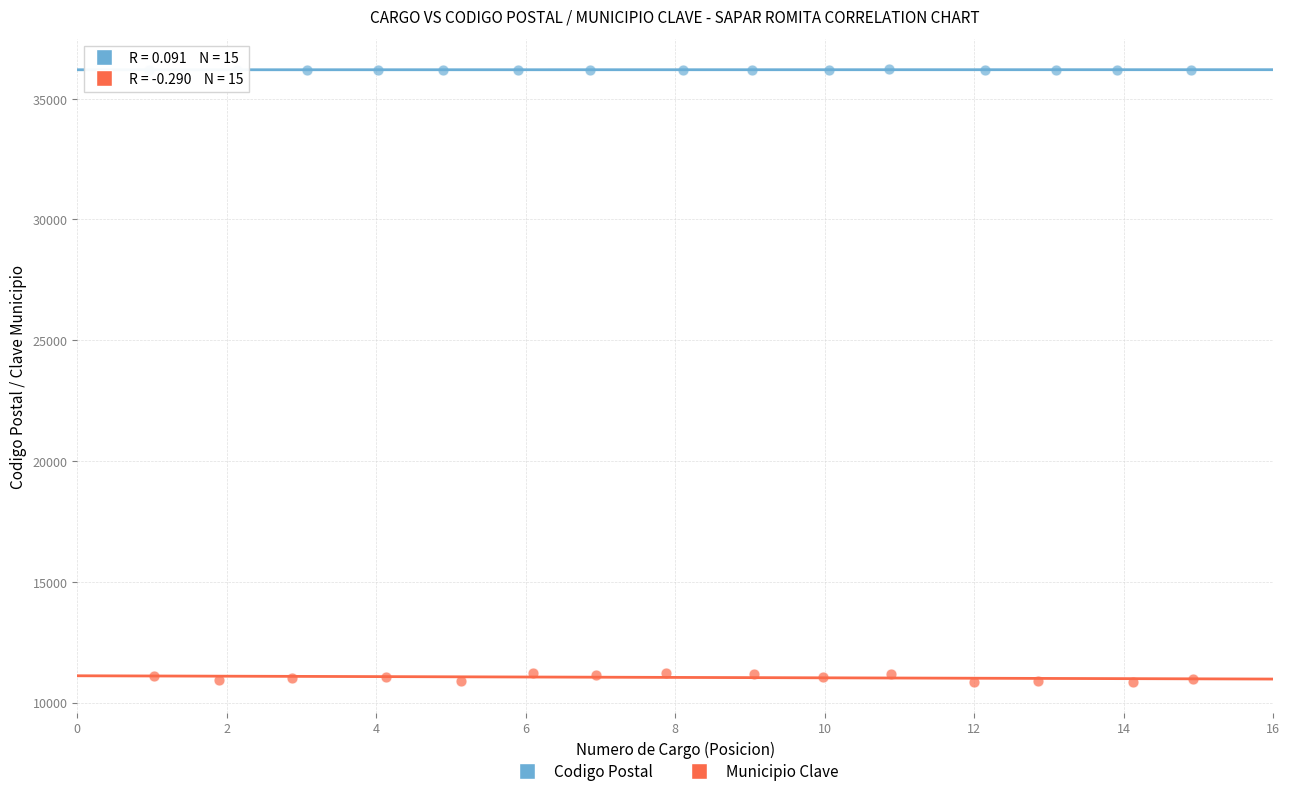

Which series contains the highest Y value?

Codigo Postal